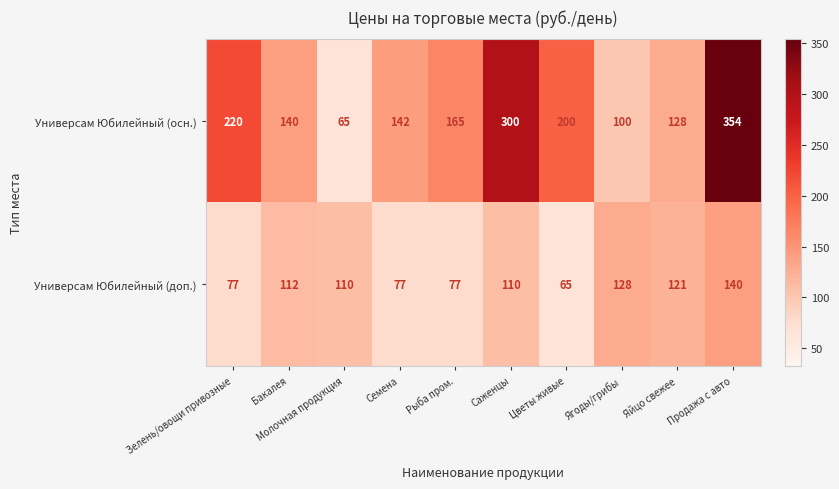

What is the difference between the second highest and minimum values in the Универсам Юбилейный (осн.) series?

235